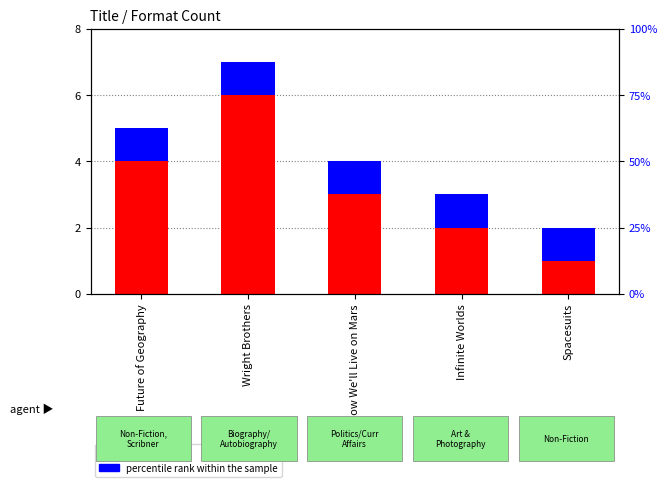

Reading right to left, extract all data points from this chart.

count: 1	2	3	6	4
percentile rank within the sample: 1	1	1	1	1